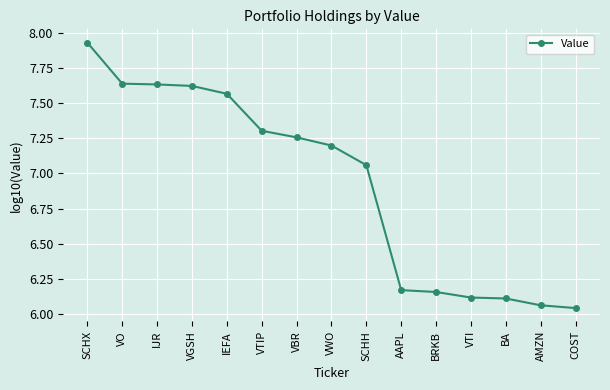

What is the change in value from IEFA to SCHH?

-0.5